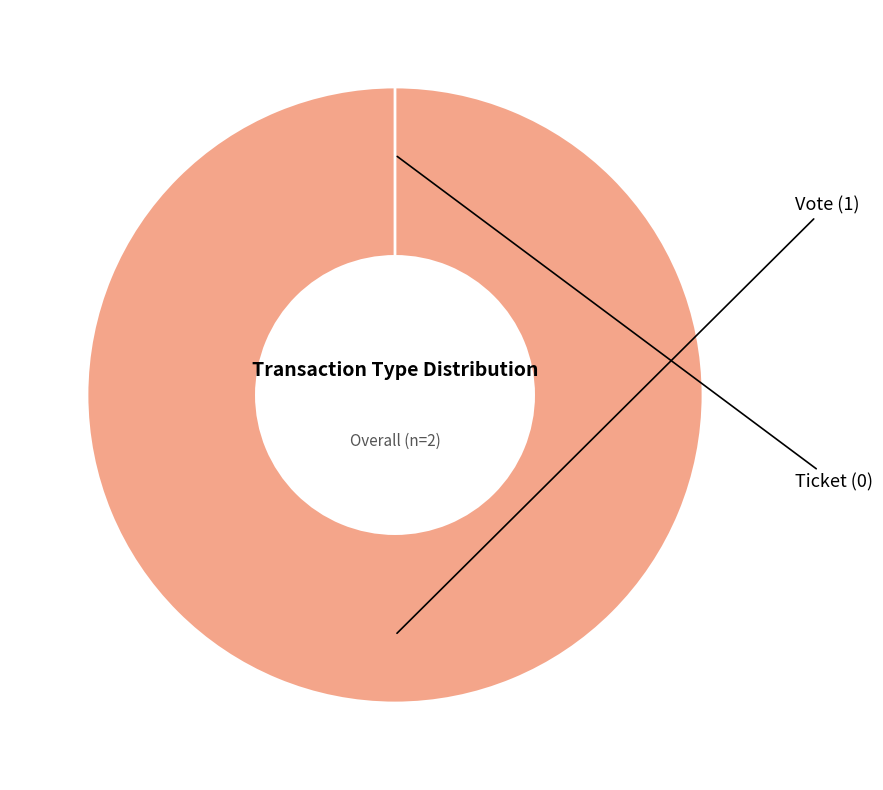

What is the change in value from Vote to Ticket?

-1